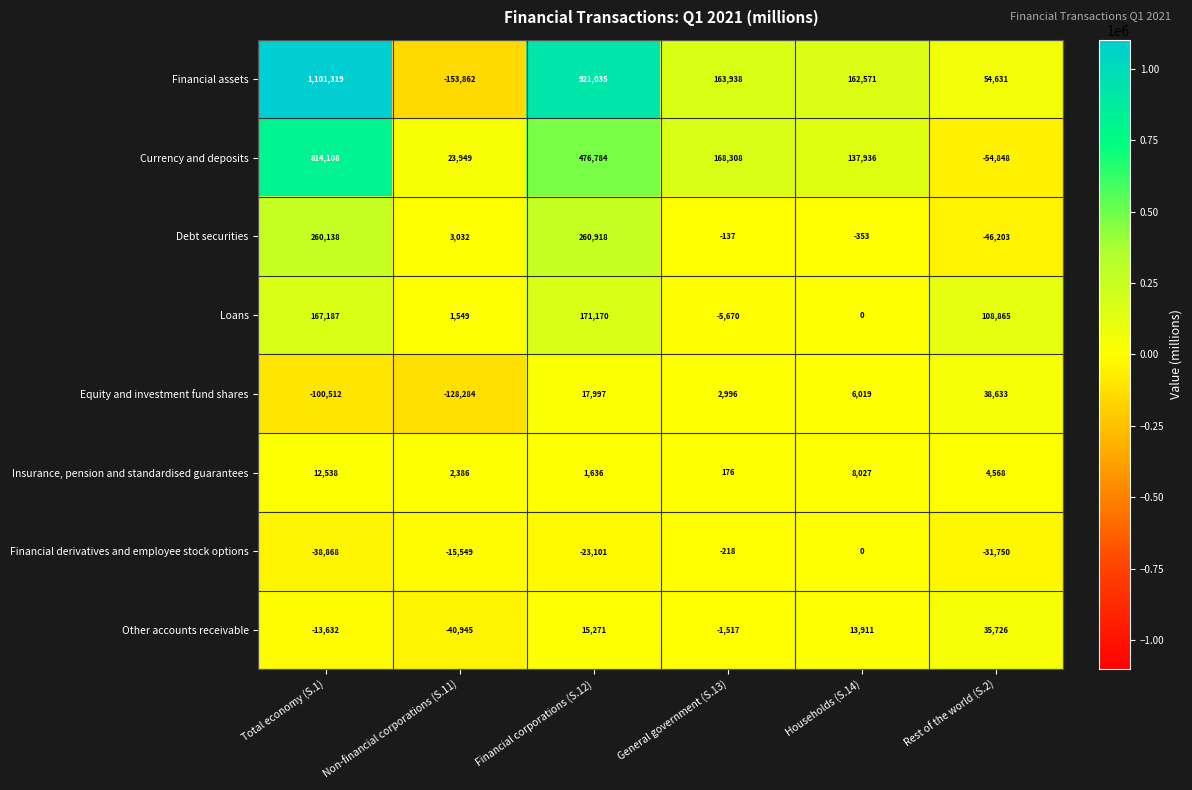

What is the minimum value shown in the chart?

-153862